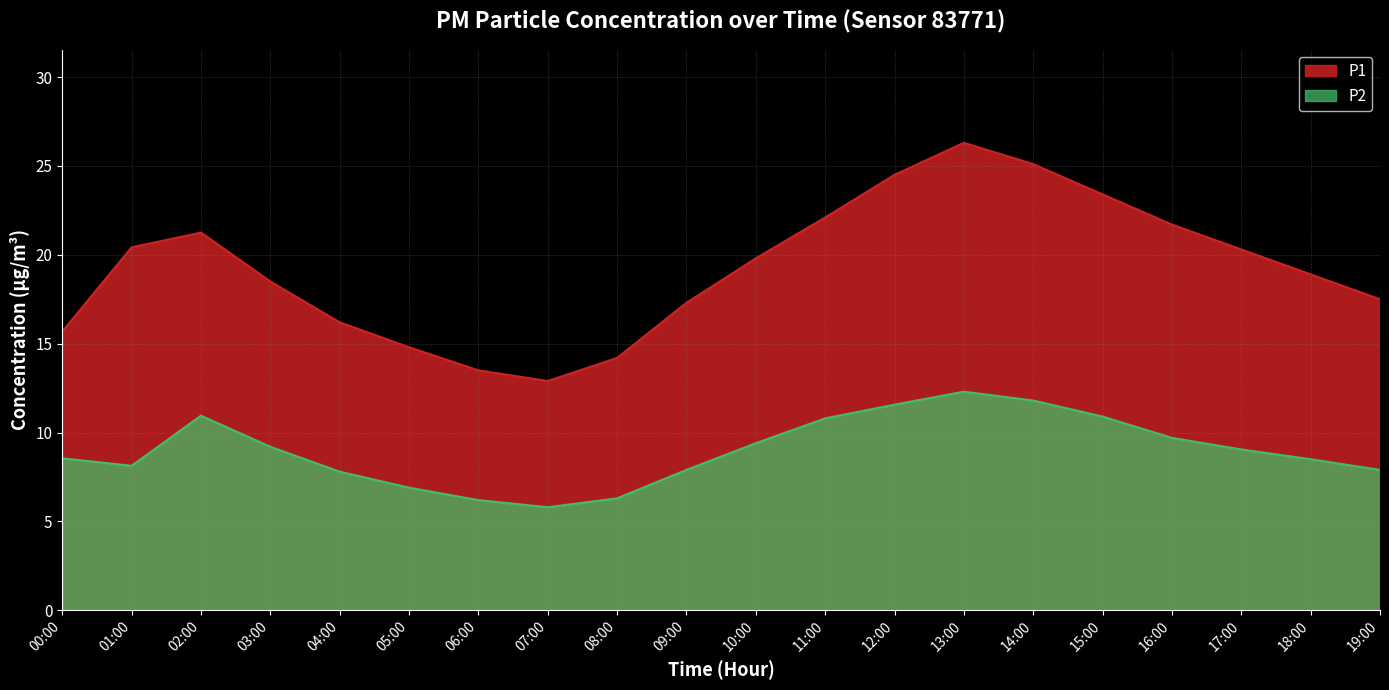

Does the chart have visible grid lines?

Yes